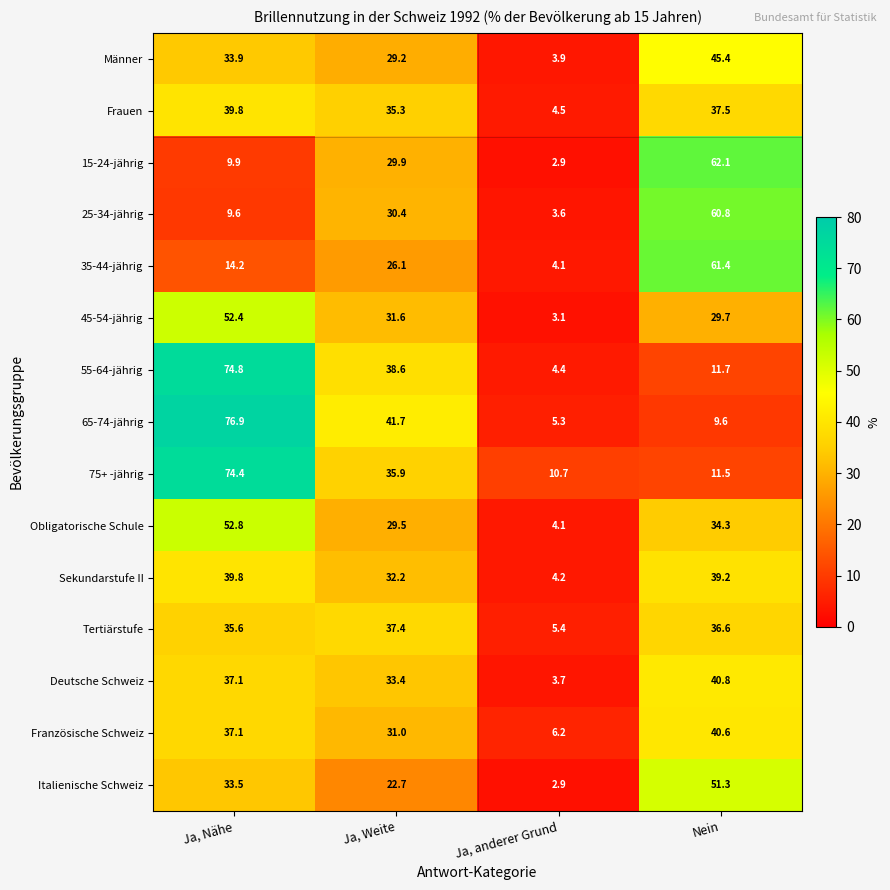

How many values in the Französische Schweiz series are below 37?

2